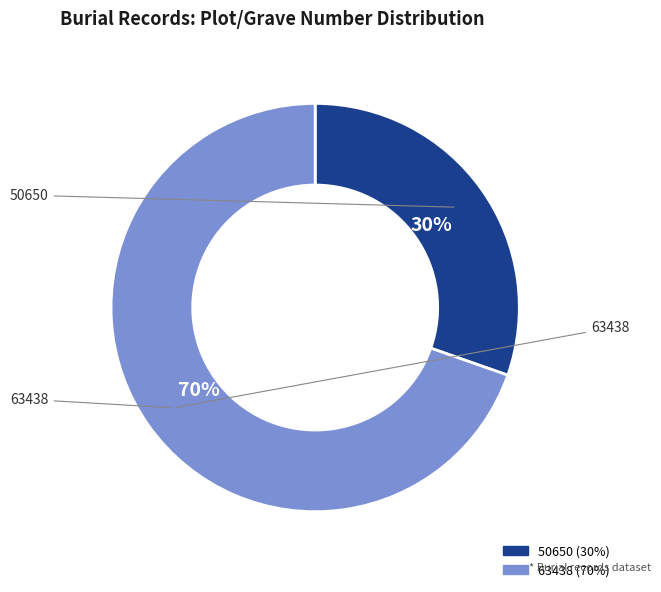

Which slice represents more than half of the pie?

63438